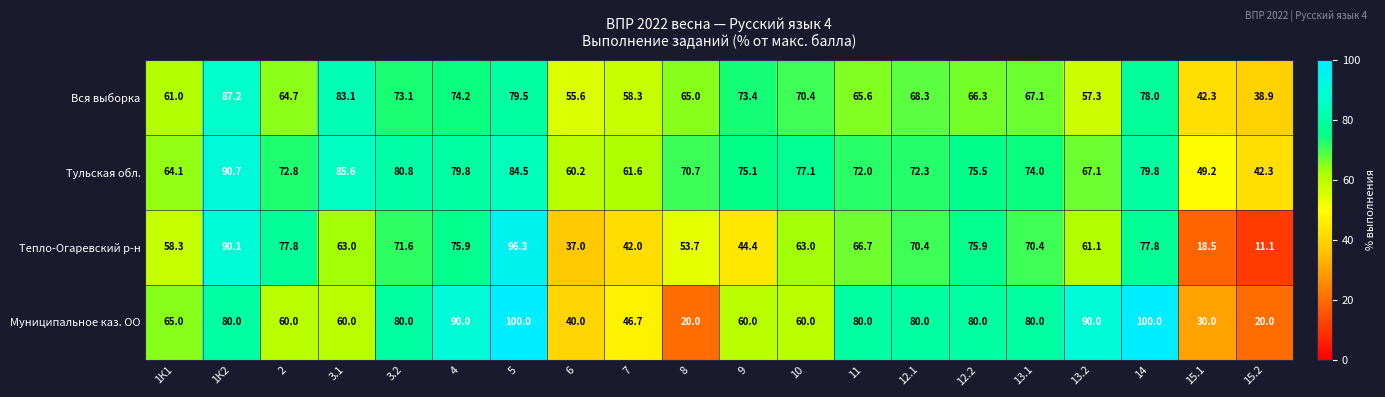

What value does the Вся выборка series have at 12.1?

68.3